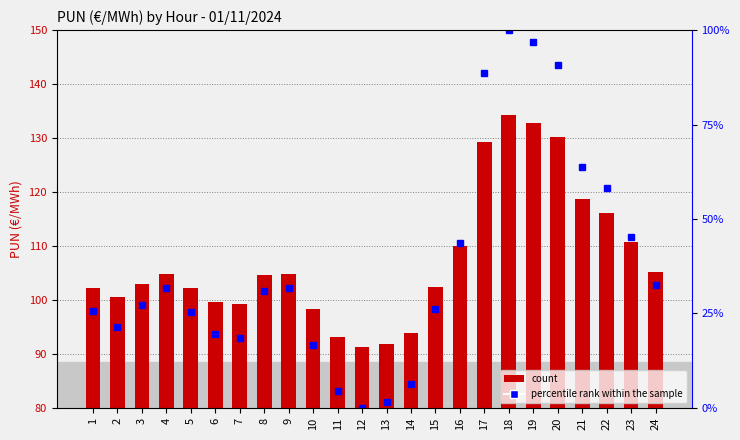

Is it true that percentile rank within the sample equals 75.6 at 22?

False